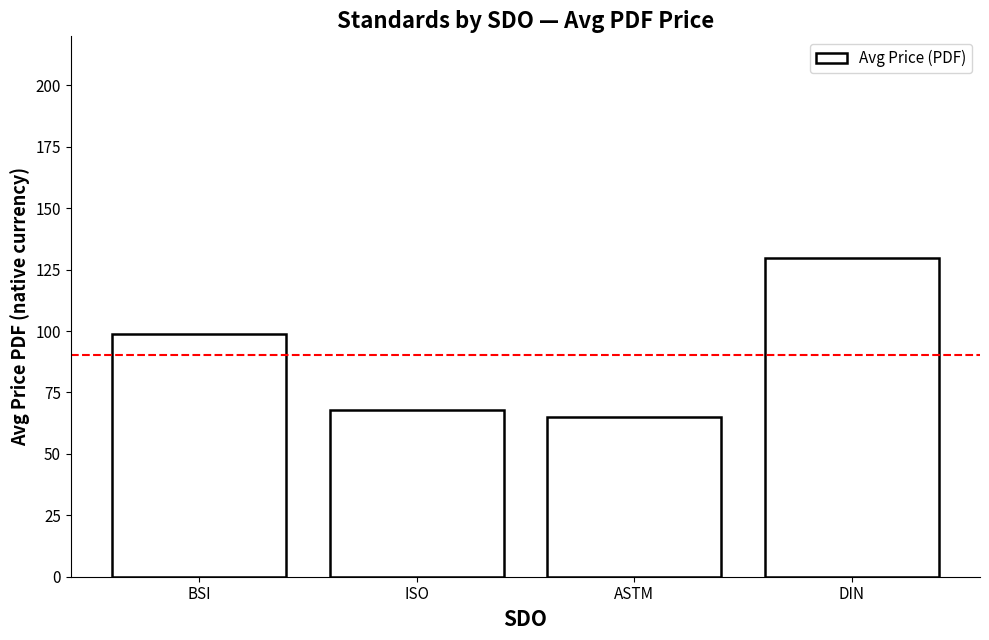

The value at DIN is 89.9. True or false?

False